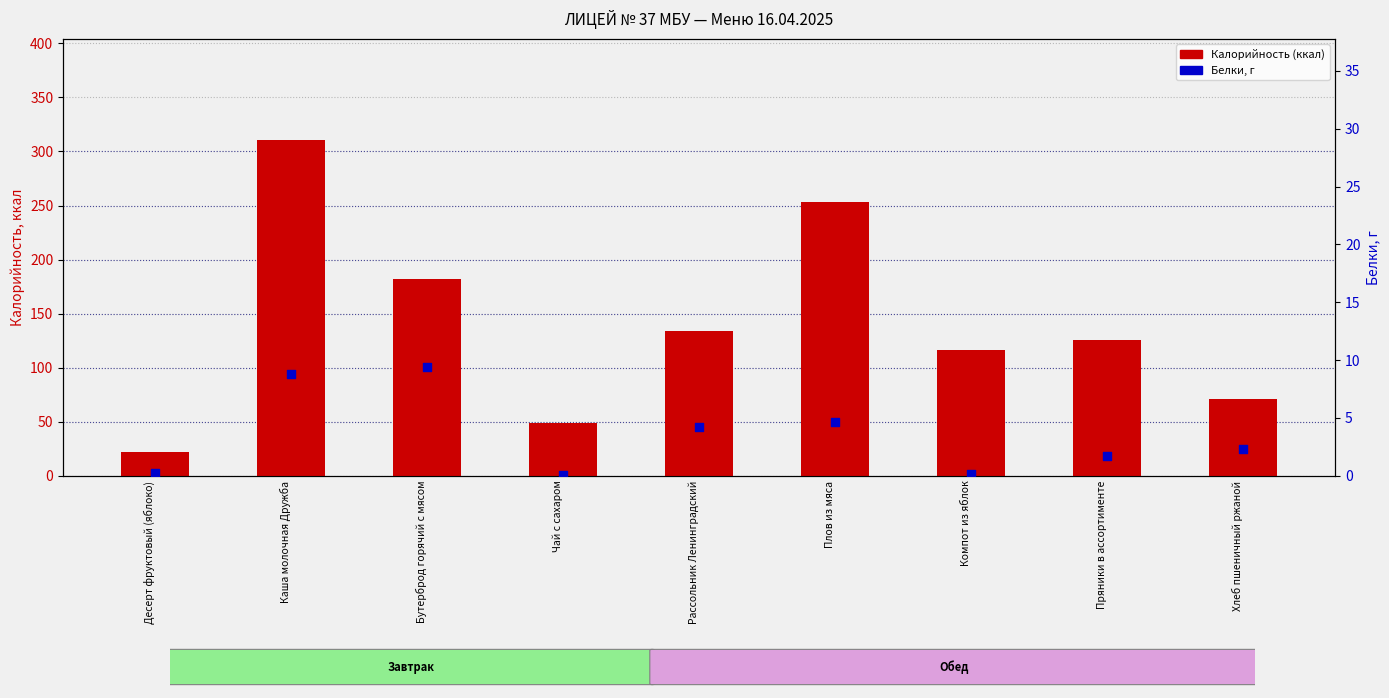

Which series reaches the maximum Y coordinate?

Калорийность (ккал)